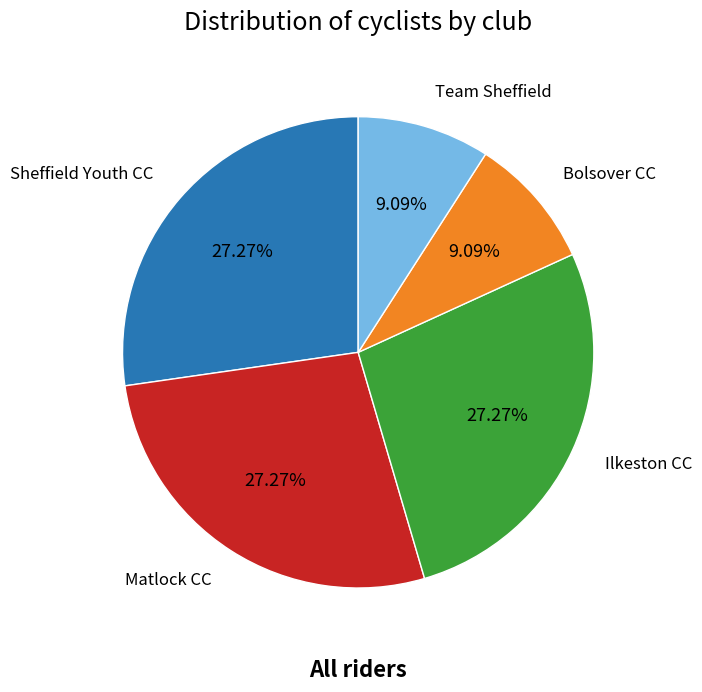

Is there any slice that represents more than half of the pie?

No